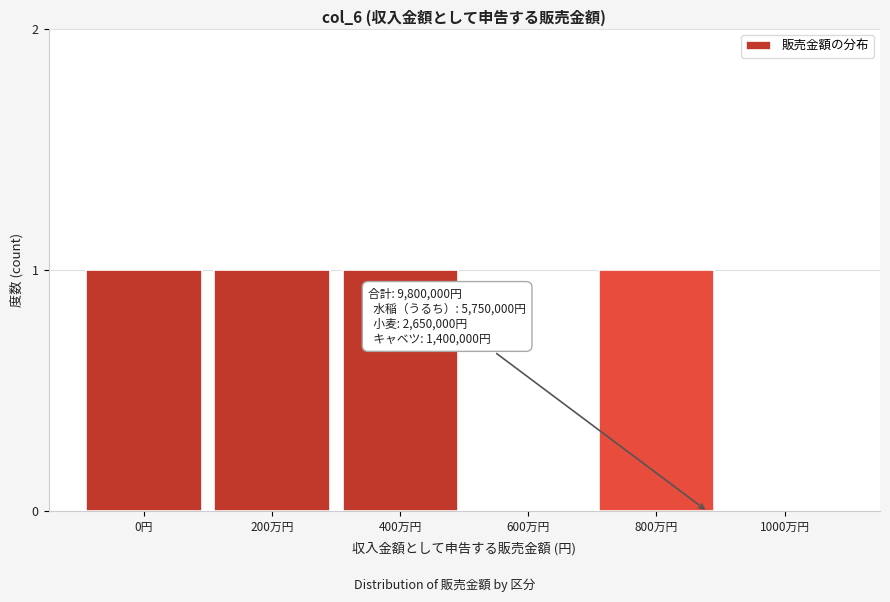

Reading left to right, transcribe all the data shown in this chart.

0円=1	200万円=1	400万円=1	600万円=0	800万円=1	1000万円=0